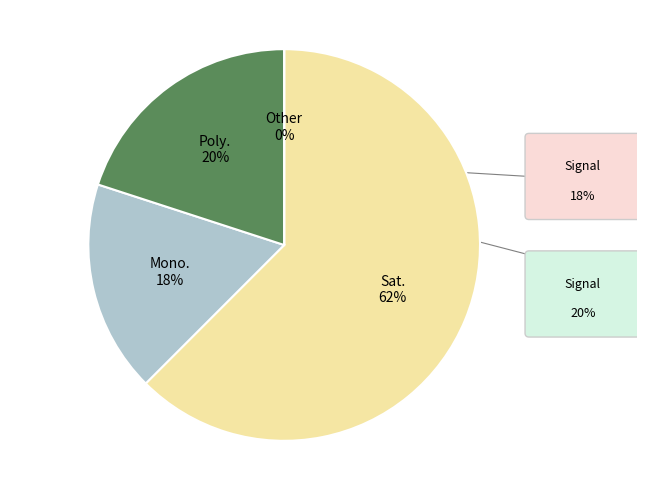

True or false: 24 accounts for 1% of the total.

False